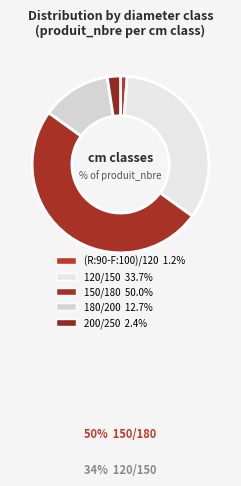

What is the largest slice in the pie chart?

150/180